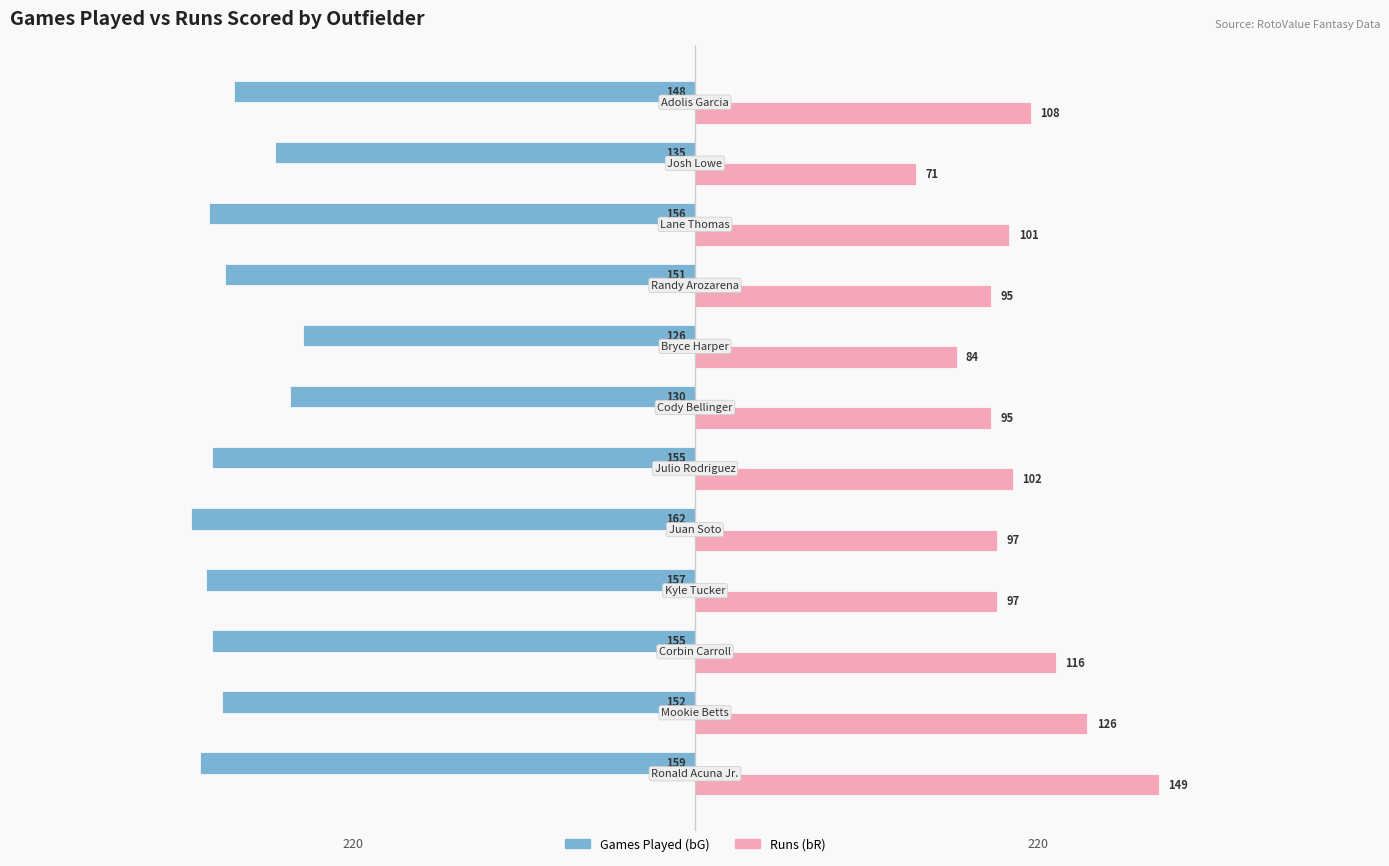

Which series has the largest total across all categories?

Runs (bR)